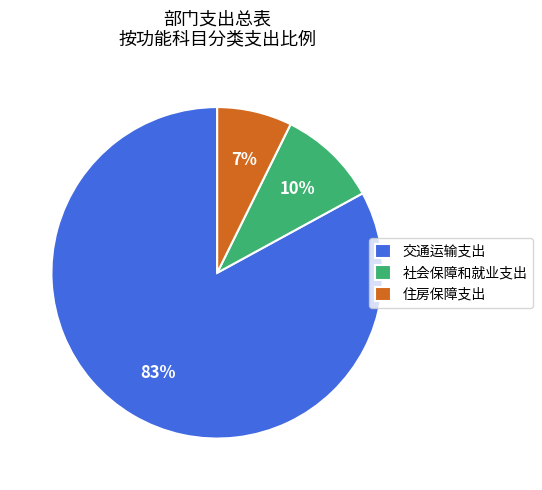

Which slice represents more than half of the pie?

交通运输支出